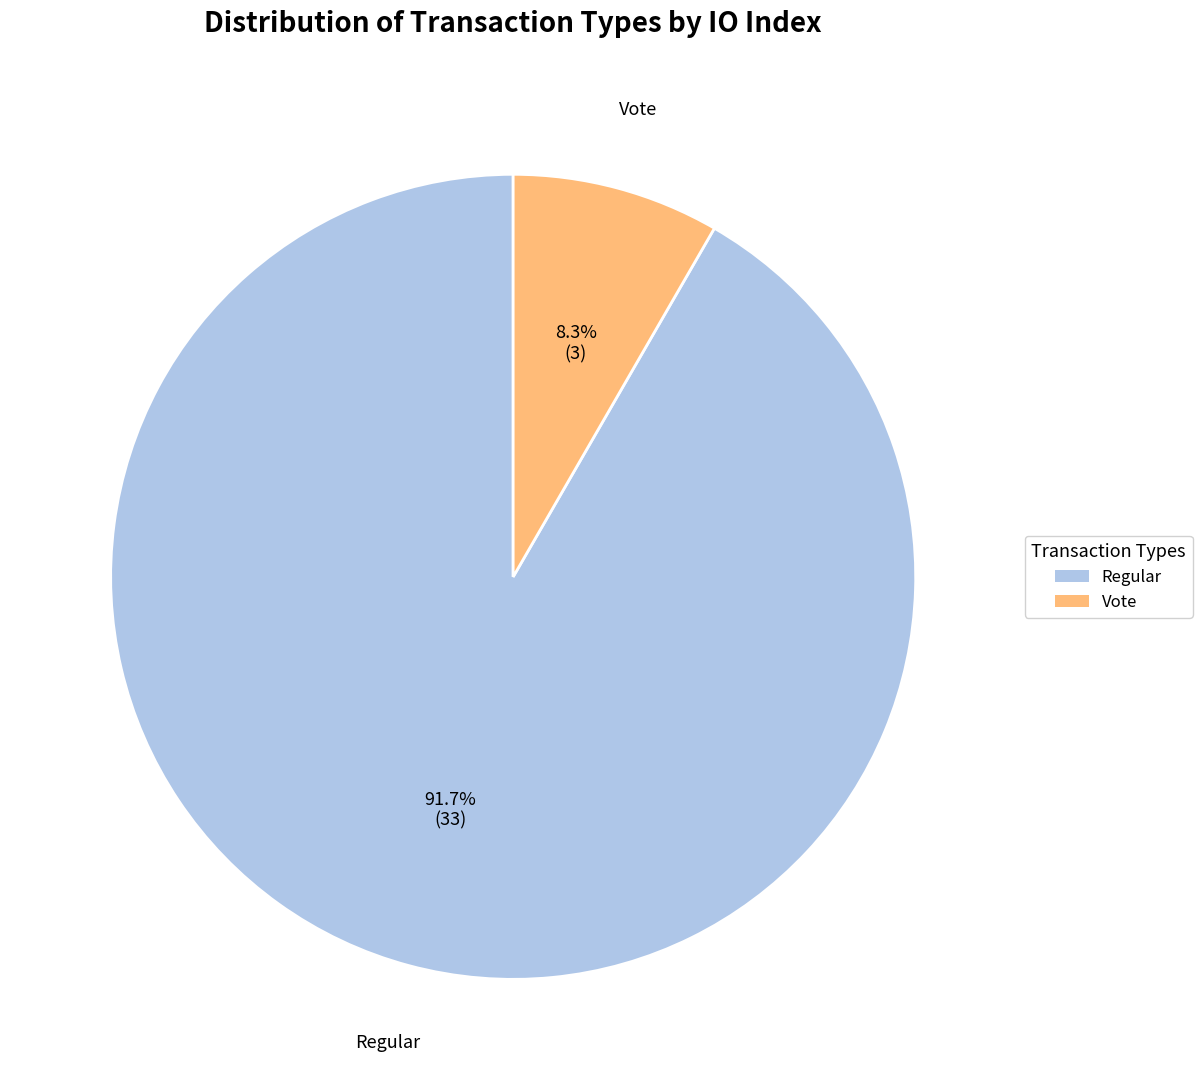

To the nearest percent, what is the difference between the largest and smallest slice percentages?

83%